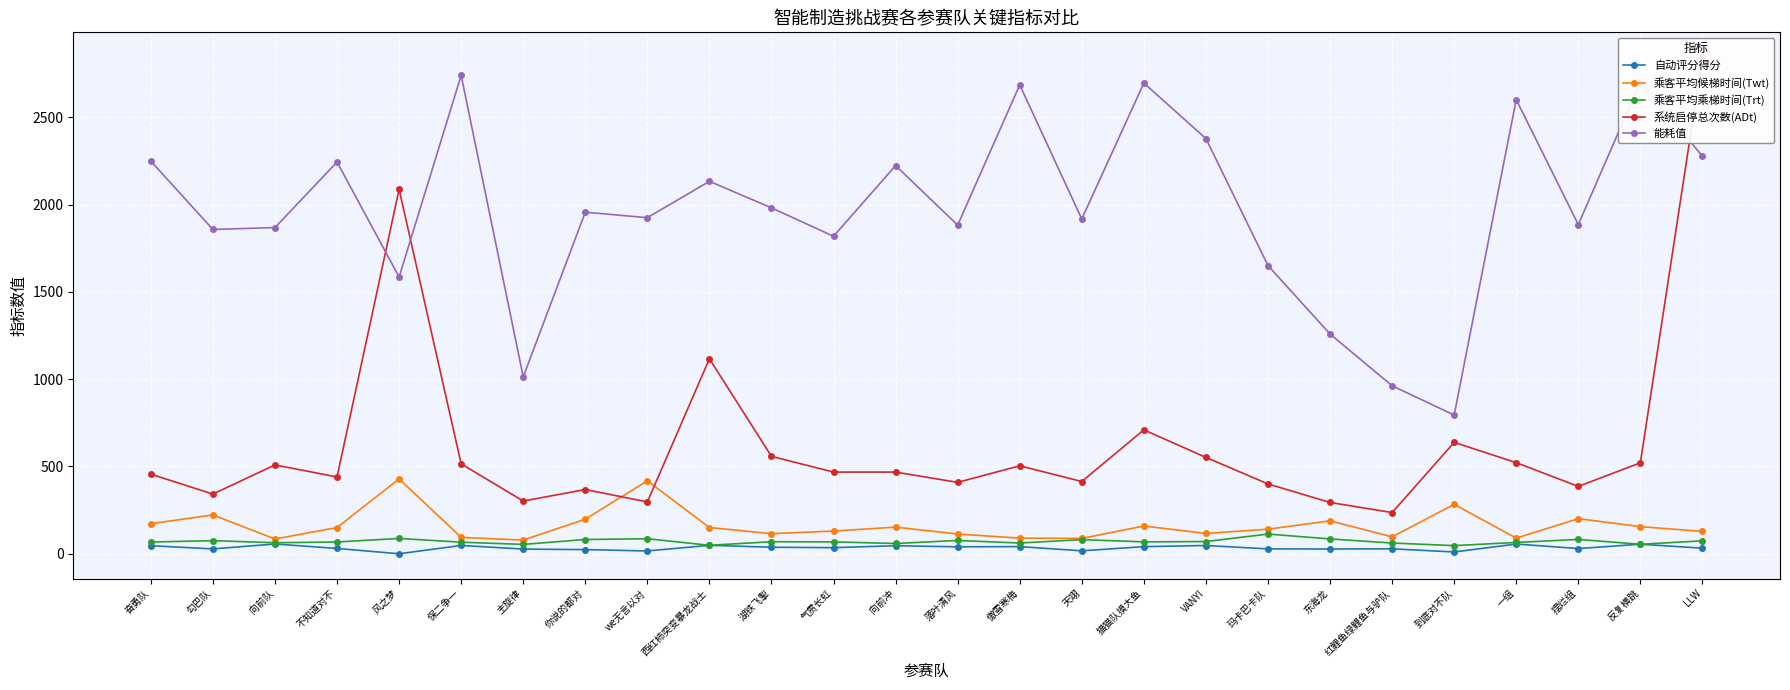

What is the greatest value displayed?

2845.0